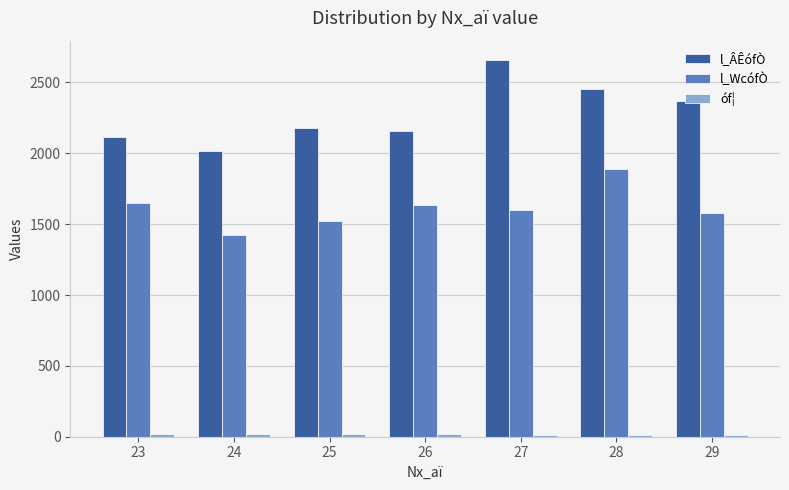

Are the bars grouped side by side (vs. stacked)?

Yes